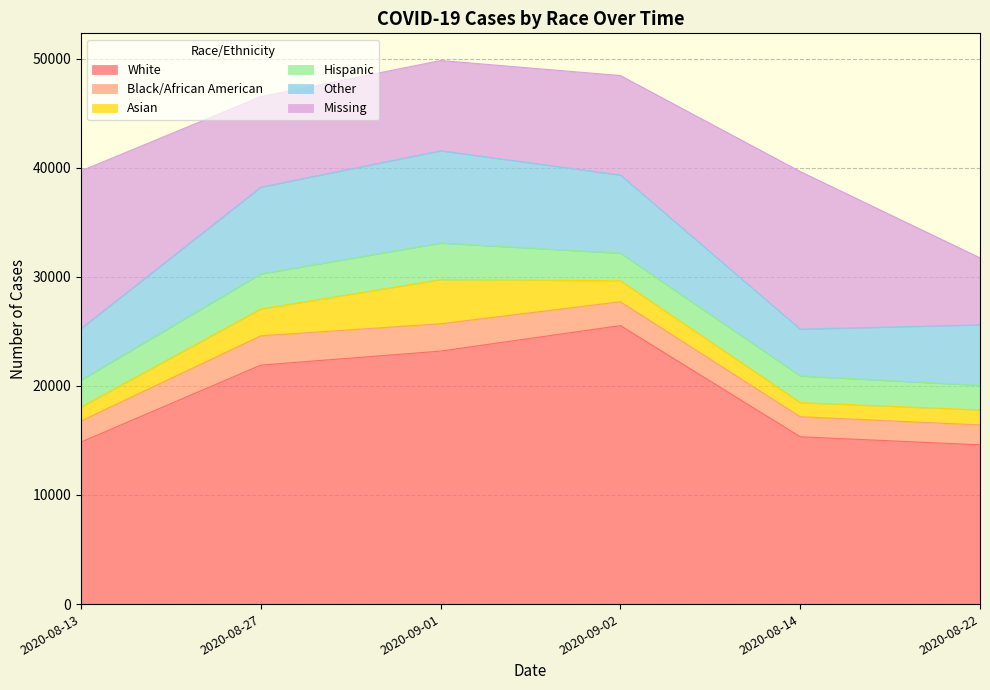

Rank the series by their maximum value, from highest to lowest.

White, Missing, Other, Asian, Hispanic, Black/African American